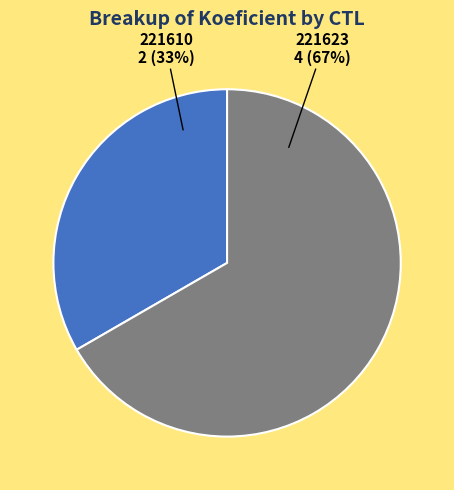

Is there a majority slice in this chart?

Yes